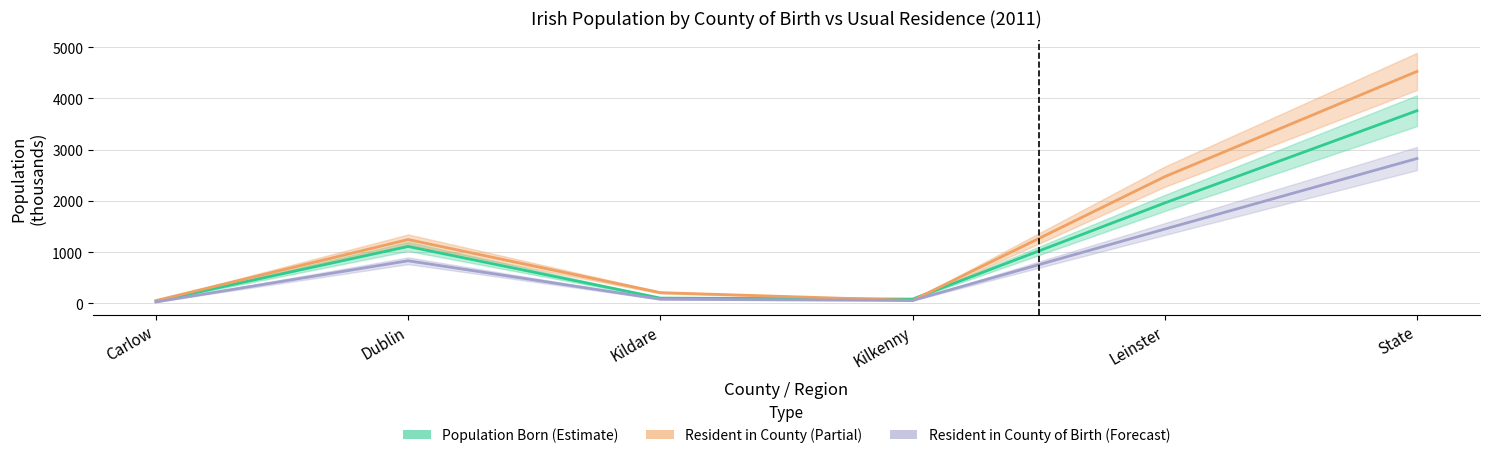

Reading left to right, list all the values displayed in this chart.

Population Born: 41.0	1109.8	102.6	82.6	1958.6	3758.5
Resident in County: 54.3	1244.7	208.8	56.9	2471.0	4525.3
Resident in County of Birth: 27.6	830.7	81.0	56.9	1449.3	2825.4